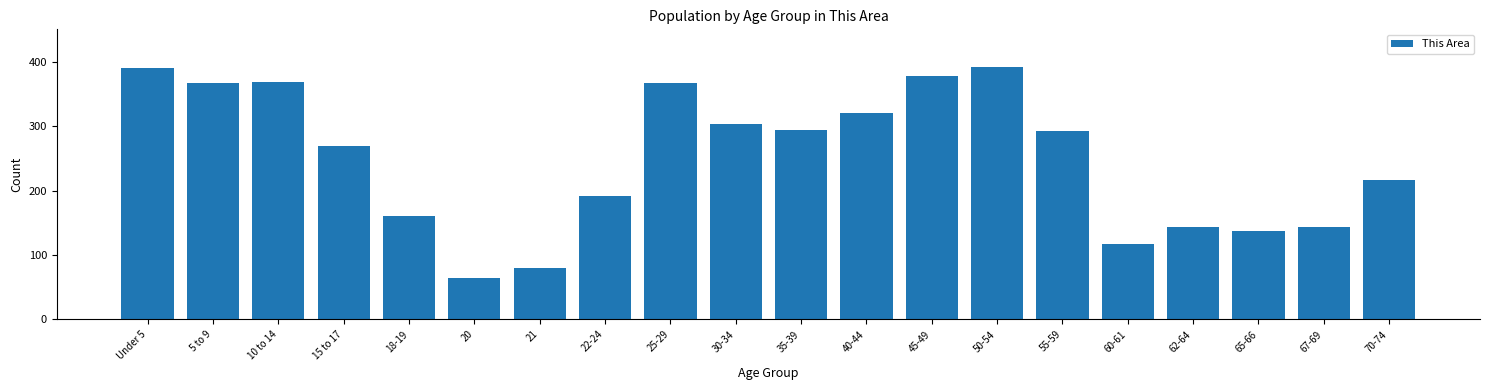

What is the difference between the second highest and second lowest values?

311